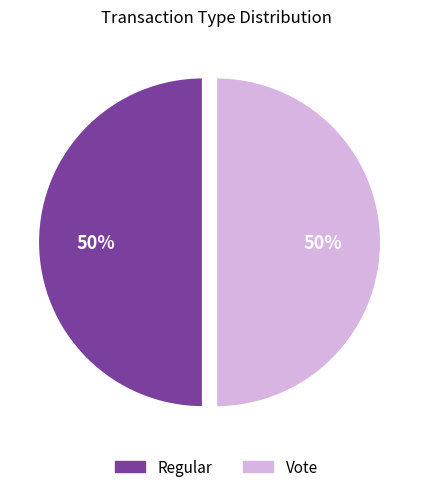

True or false: Regular accounts for 1% of the total.

False